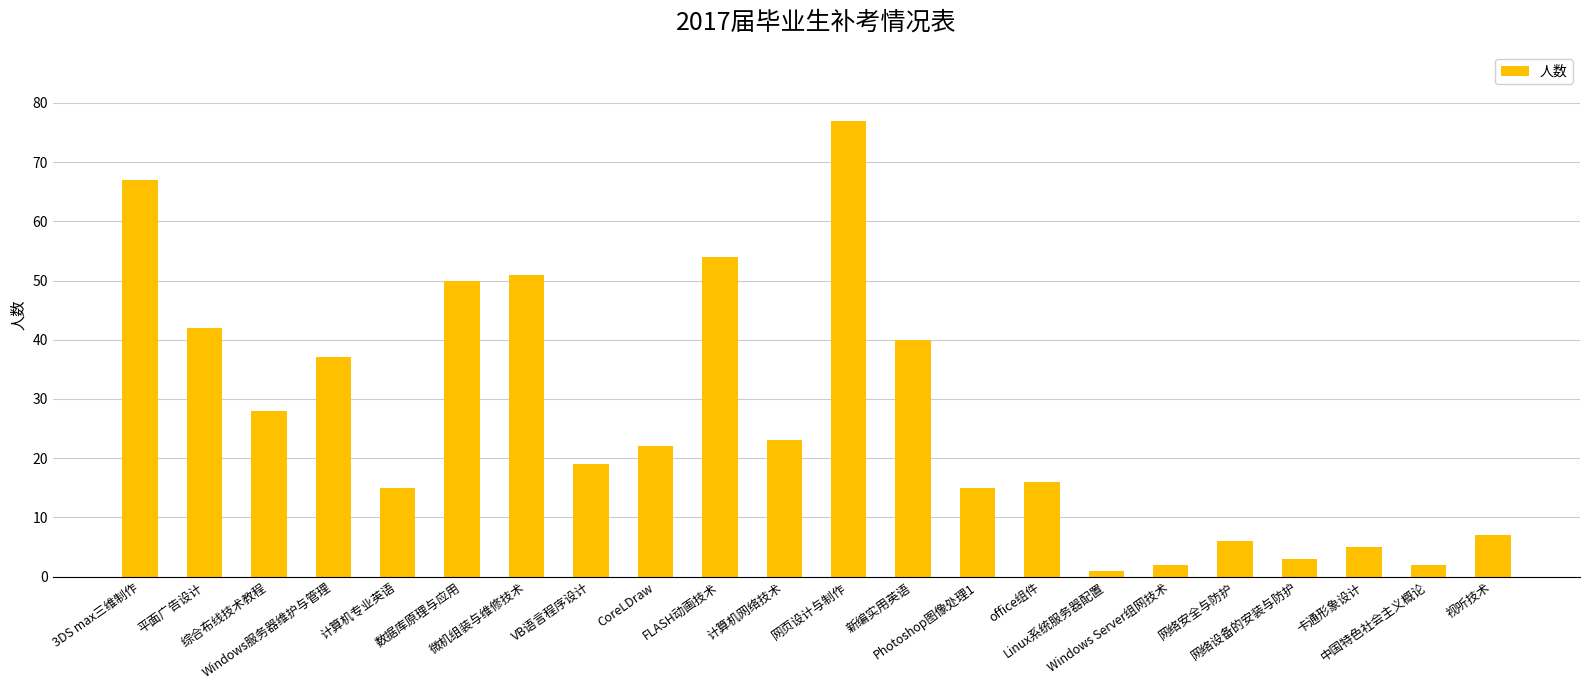

What is the difference between the values at Photoshop图像处理1 and 视听技术?

8